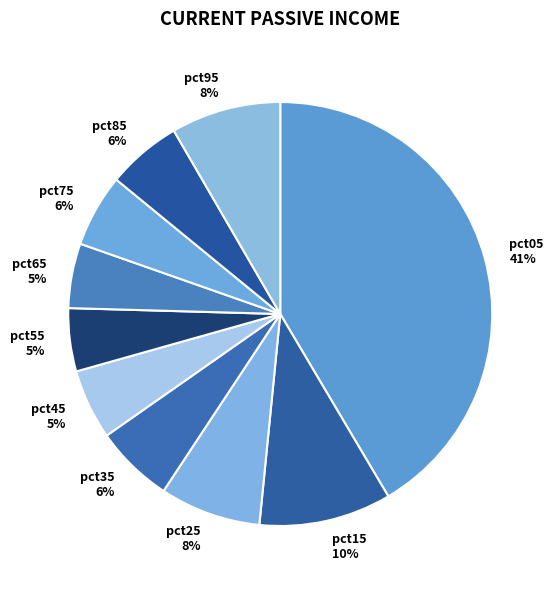

What is the largest slice in the pie chart?

pct05